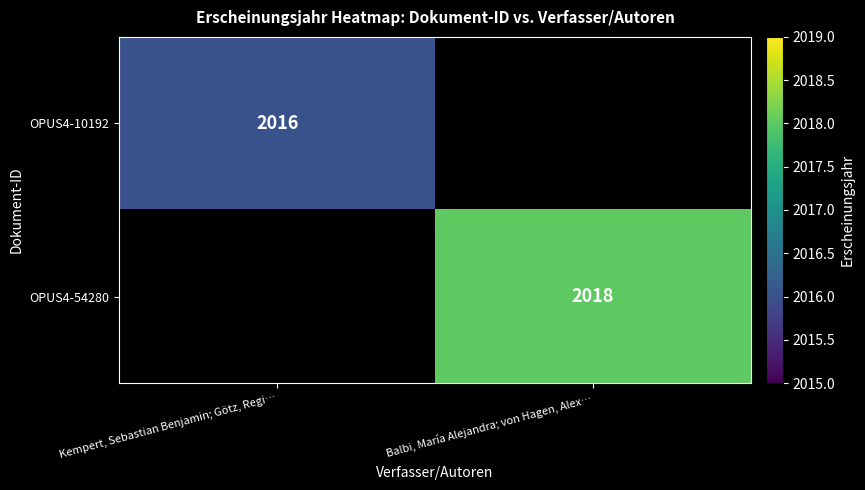

What is the minimum value shown in the chart?

2016.0